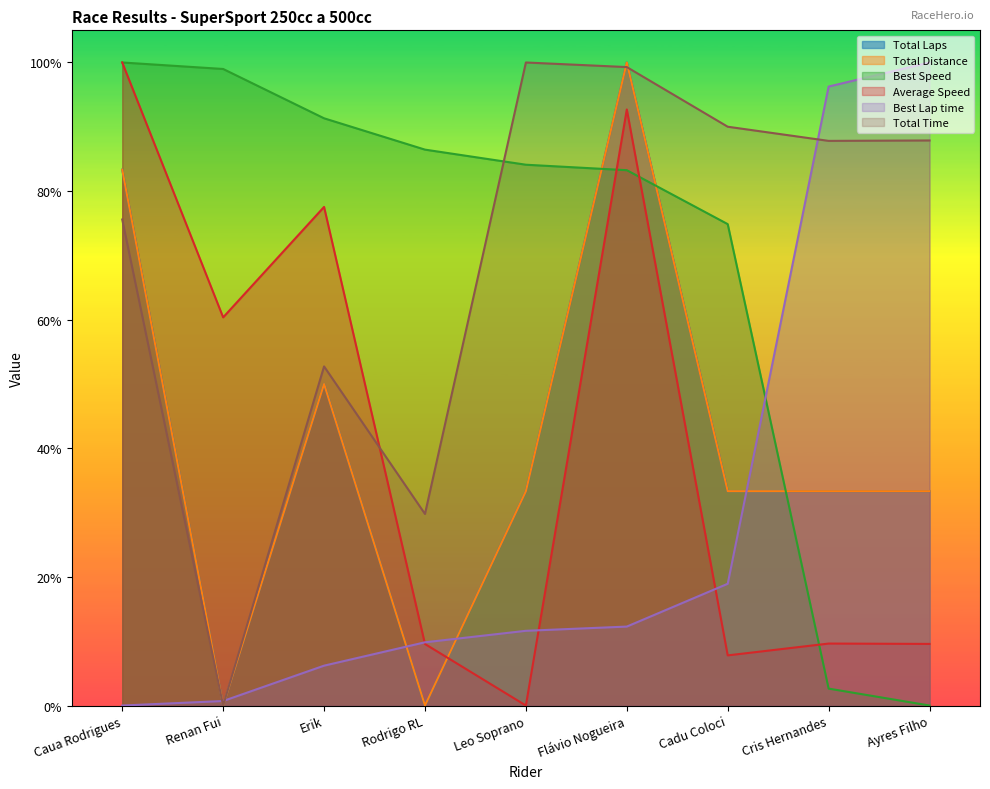

What is the maximum value for Average Speed?

1.0